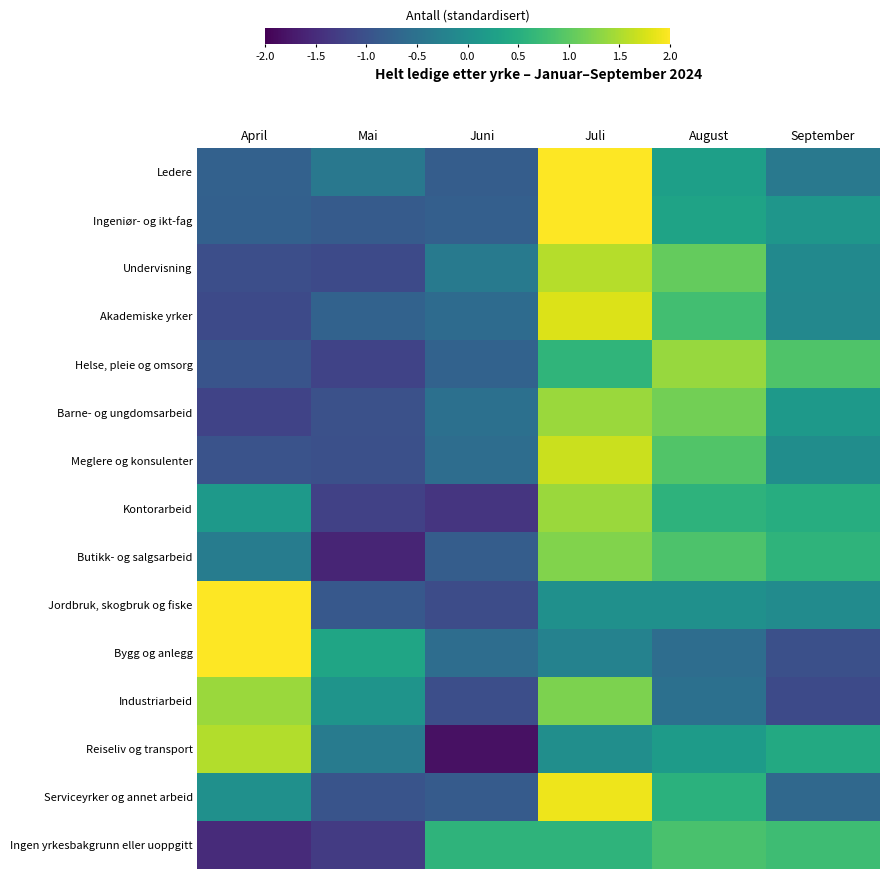

At how many categories does at least one series exceed 1?

3